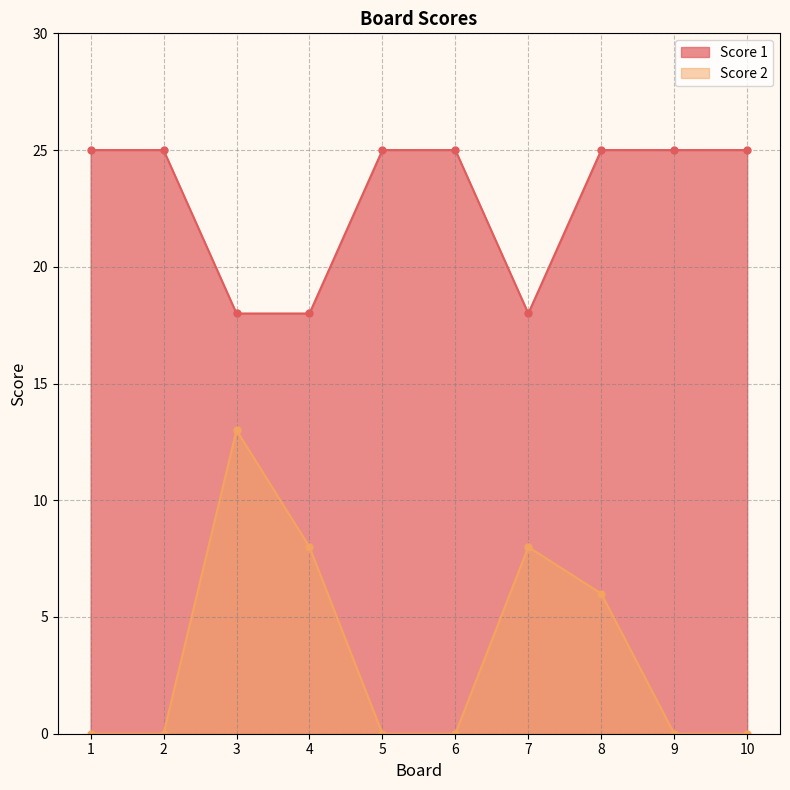

List the series in order of their overall mean, lowest first.

Score 2, Score 1